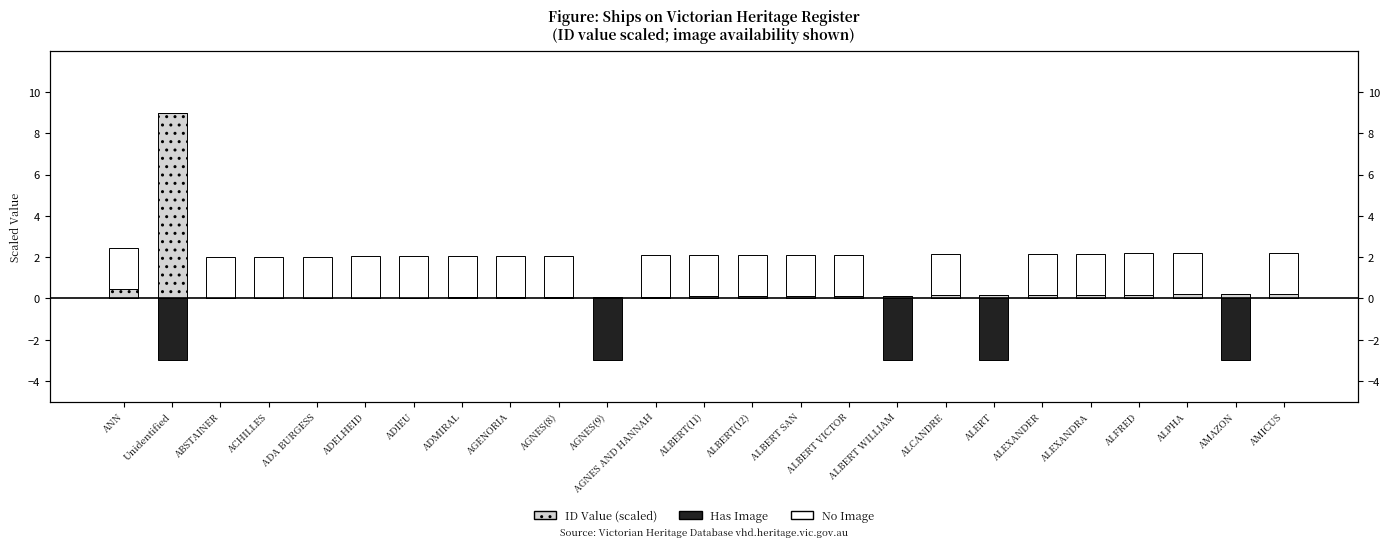

At which category does the chart reach its minimum across all series?

Unidentified